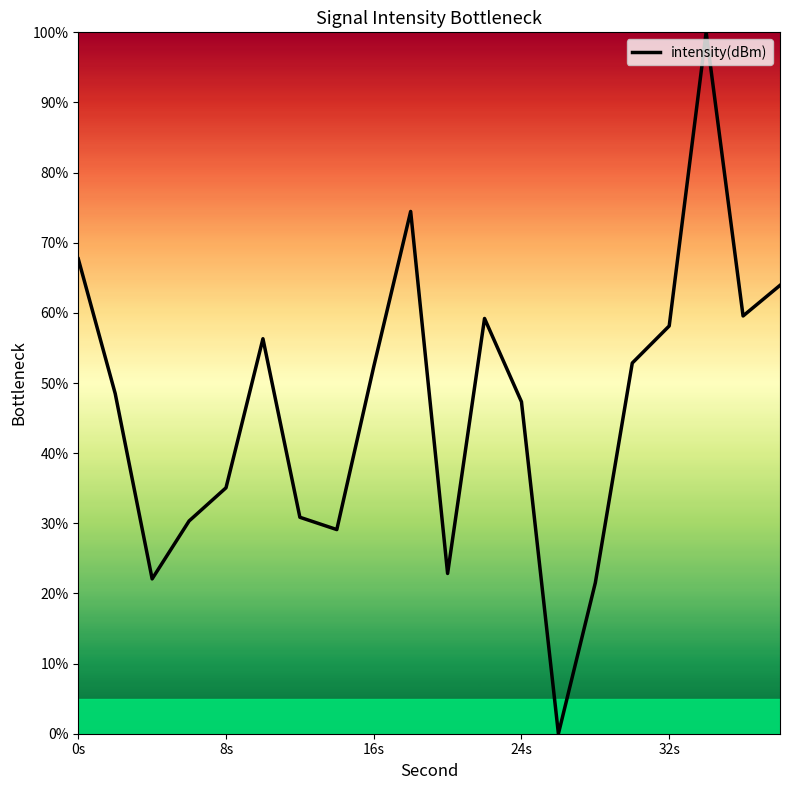

What is the maximum value shown in the chart?

100.0